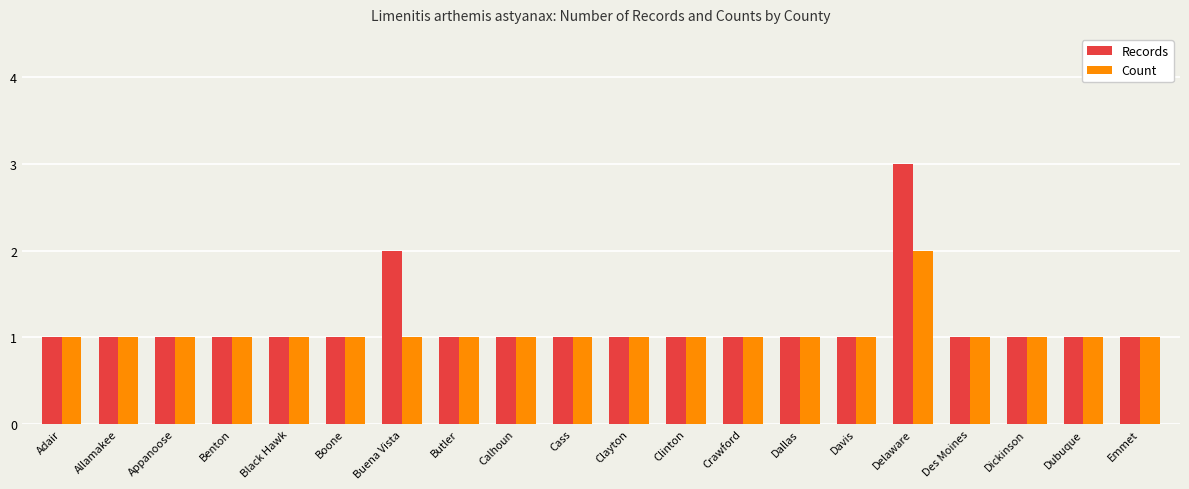

What is the highest value of the Records series?

3